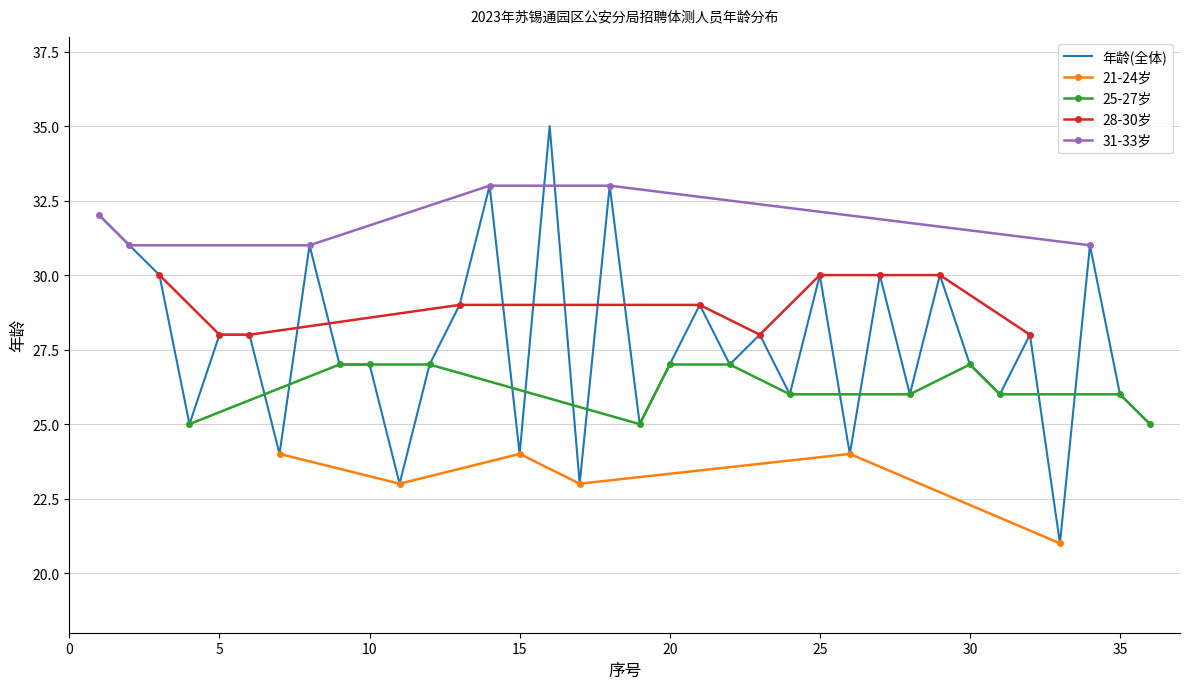

What is the smallest value displayed?

21